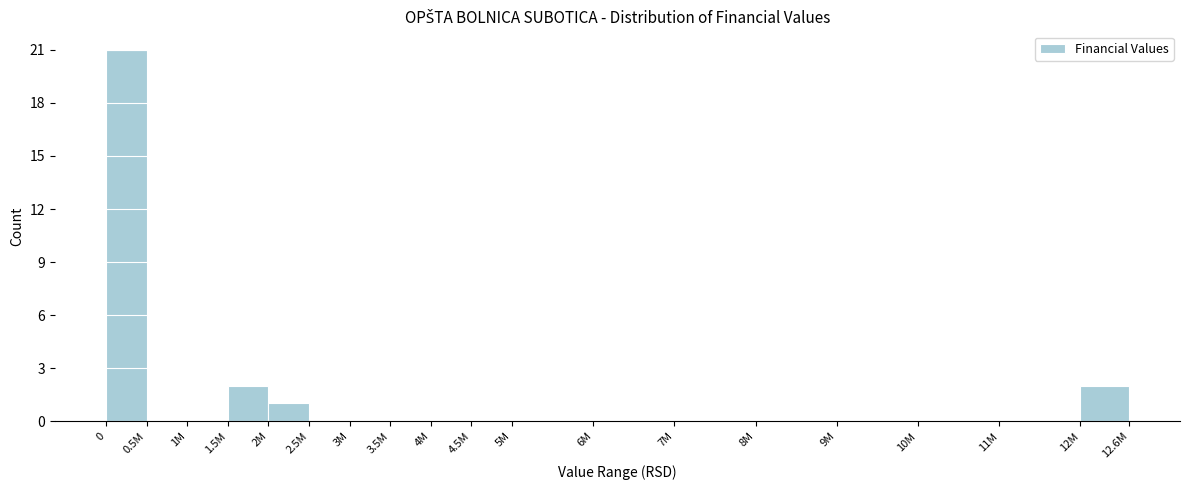

Reading left to right, extract all data points from this chart.

0=21	0.5M=0	1M=0	1.5M=2	2M=1	2.5M=0	3M=0	3.5M=0	4M=0	4.5M=0	5M=0	6M=0	7M=0	8M=0	9M=0	10M=0	11M=0	12M=2